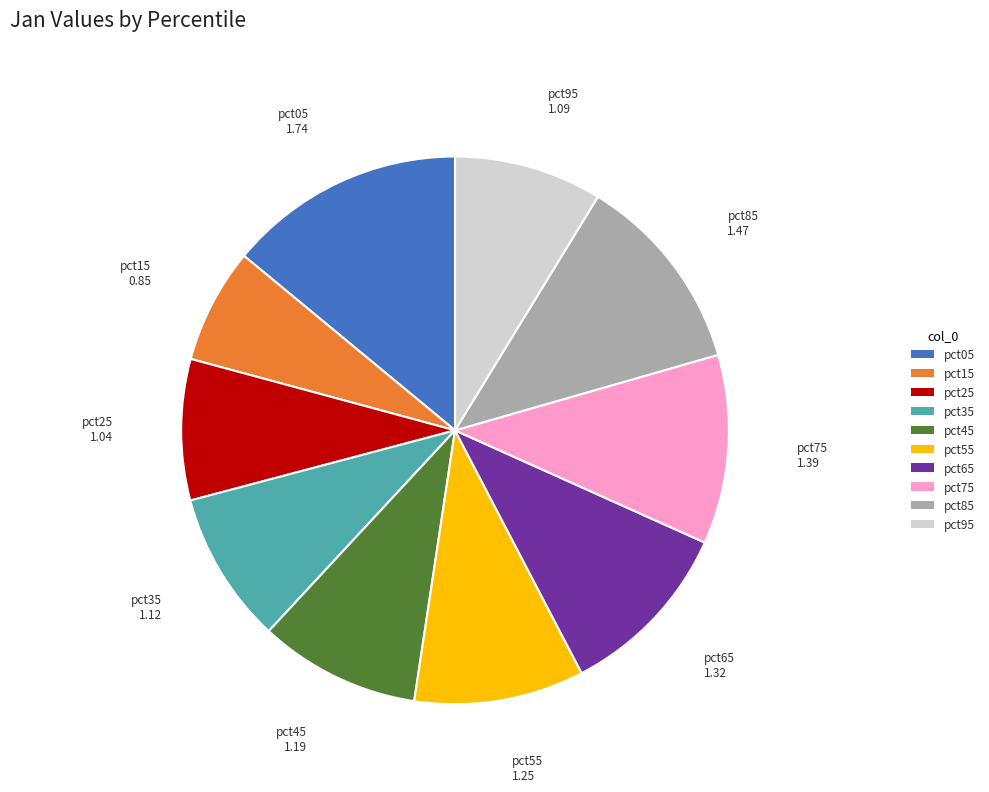

Approximately how many times larger is the value at pct55 compared to pct75?

0.9